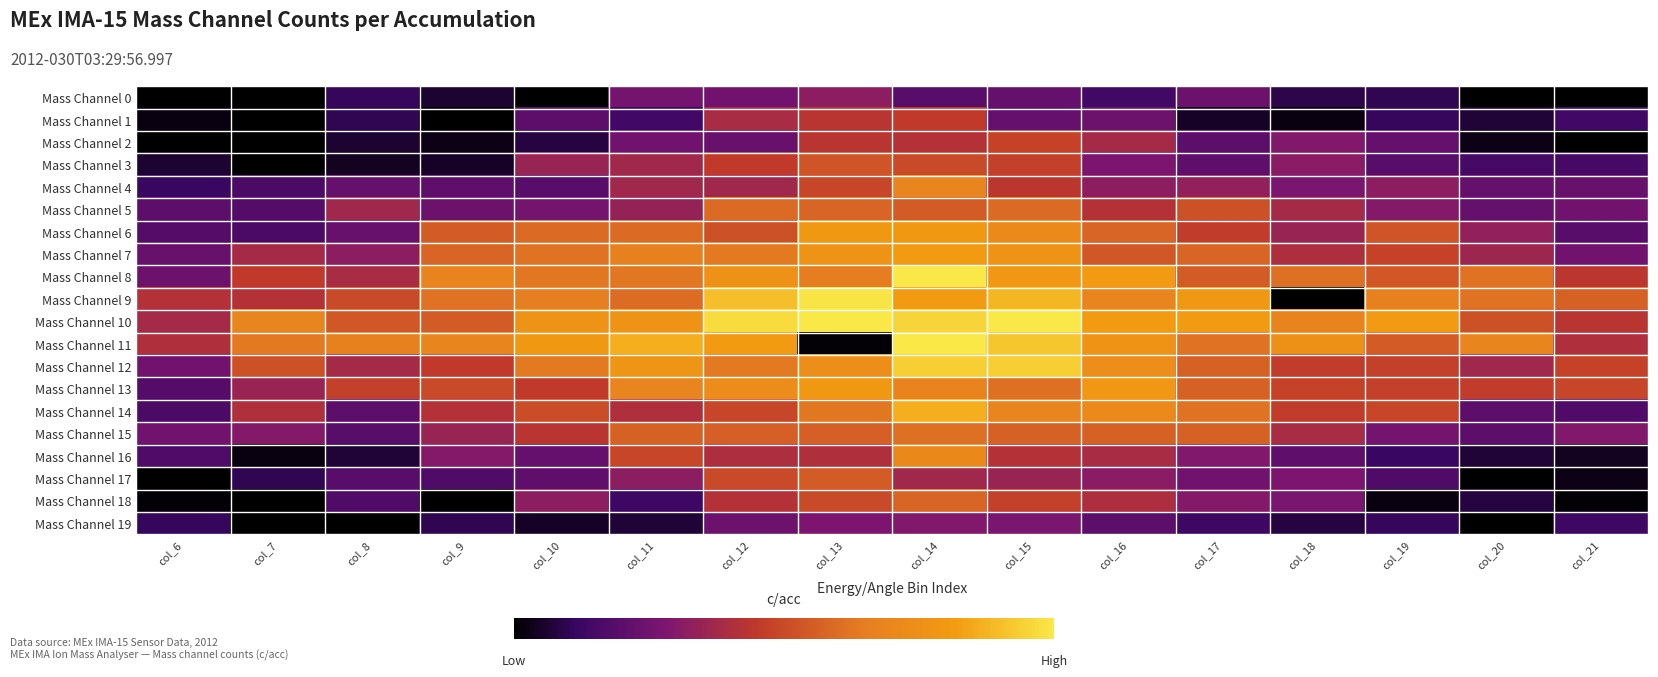

At how many categories does at least one series exceed 0?

16